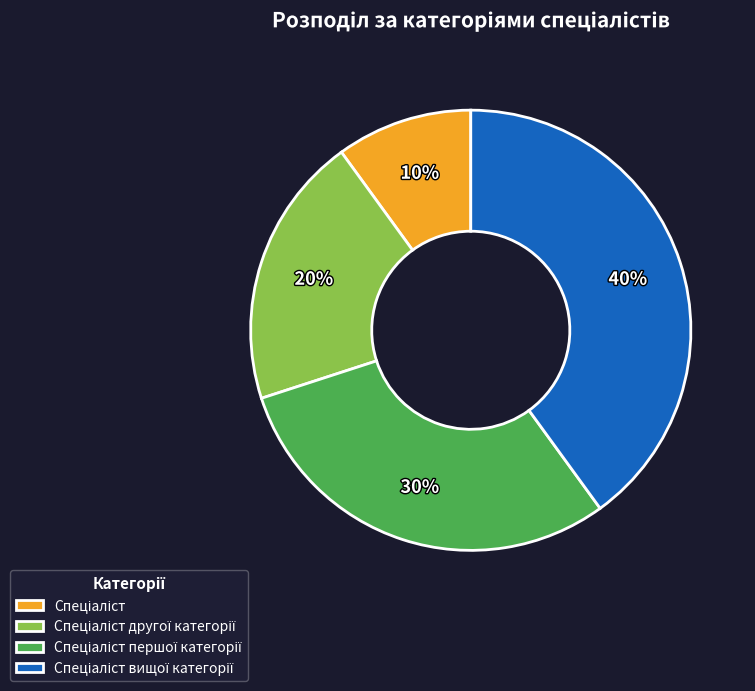

How many slices are in this pie chart?

4